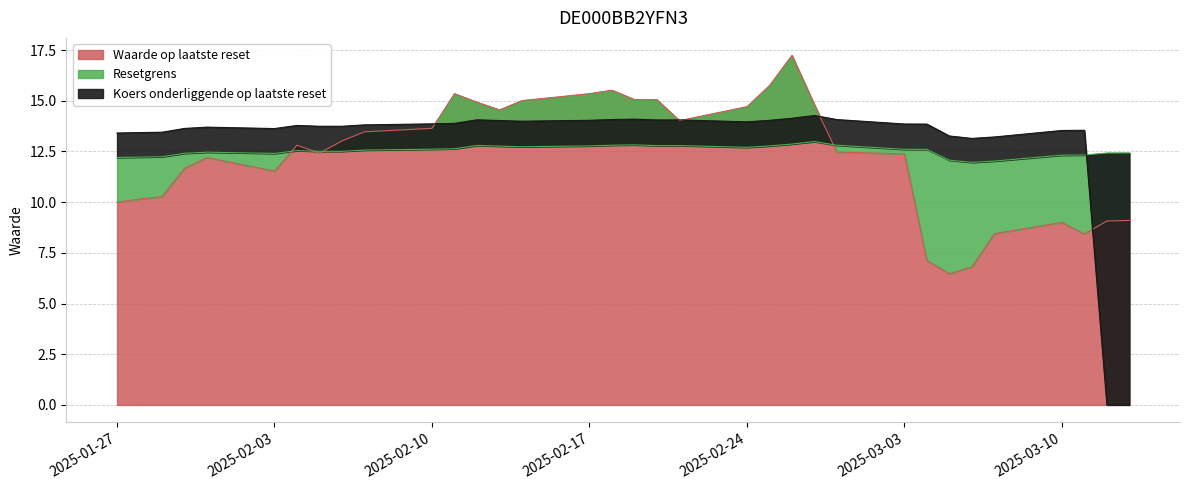

Reading left to right, transcribe all the data shown in this chart.

Waarde op laatste reset: 10.0	10.2	10.3	11.7	12.2	11.5	12.8	12.4	13.0	13.5	13.6	15.3	14.9	14.6	15.0	15.3	15.5	15.1	15.1	14.0	14.7	15.8	17.2	14.8	12.5	12.4	7.1	6.5	6.8	8.4	9.0	8.4	9.1	9.1
Resetgrens: 12.2	12.2	12.2	12.4	12.5	12.4	12.5	12.5	12.5	12.6	12.6	12.6	12.8	12.8	12.7	12.8	12.8	12.8	12.8	12.8	12.7	12.8	12.9	13.0	12.8	12.6	12.6	12.1	12.0	12.0	12.3	12.3	12.4	12.4
Koers onderliggende op laatste reset: 13.4	13.4	13.4	13.6	13.7	13.6	13.8	13.7	13.7	13.8	13.9	13.9	14.1	14.0	14.0	14.0	14.1	14.1	14.1	14.1	14.0	14.0	14.1	14.3	14.1	13.9	13.8	13.3	13.1	13.2	13.5	13.5	0.0	0.0